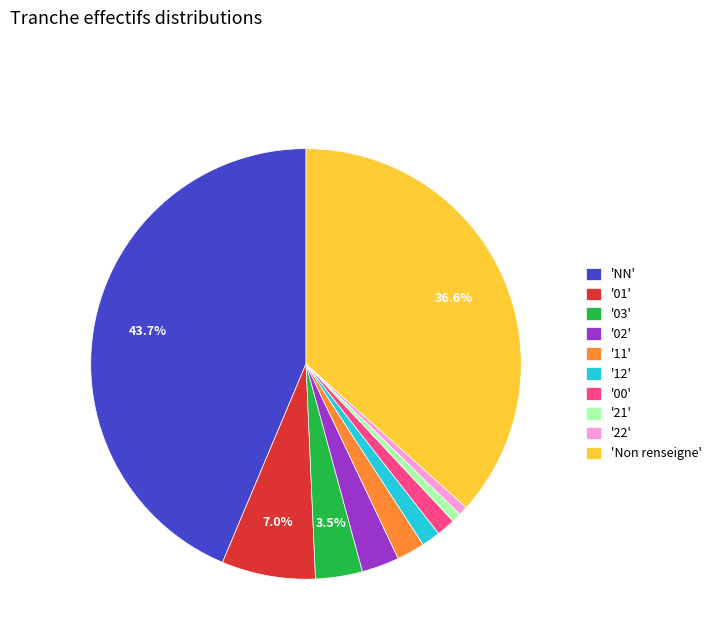

How many slices are in this pie chart?

10